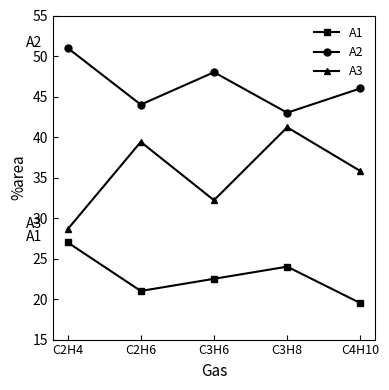

Reading left to right, transcribe all the data shown in this chart.

A1: C2H4=27.0	C2H6=21.0	C3H6=22.5	C3H8=24.0	C4H10=19.5
A2: C2H4=51.0	C2H6=44.0	C3H6=48.0	C3H8=43.0	C4H10=46.0
A3: C2H4=28.6	C2H6=39.4	C3H6=32.2	C3H8=41.2	C4H10=35.8